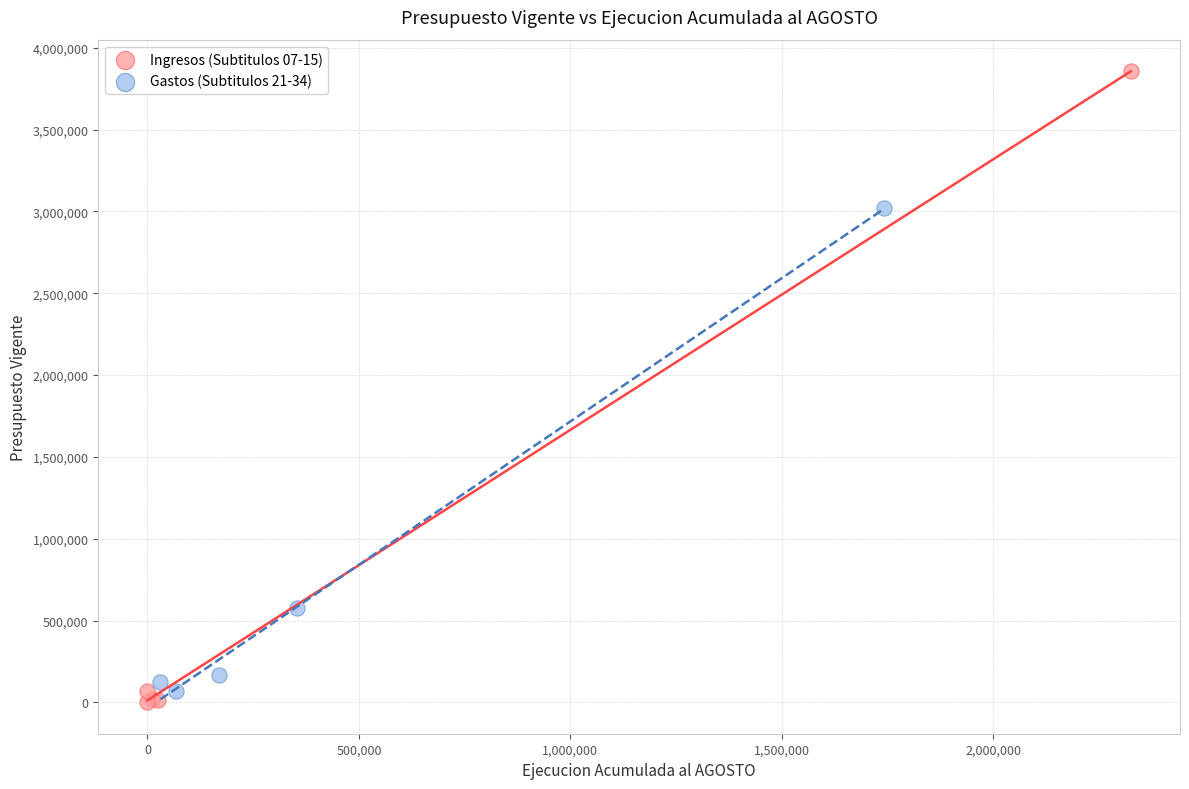

What are all the series names shown in the legend?

Ingresos (Subtitulos 07-15), Gastos (Subtitulos 21-34)